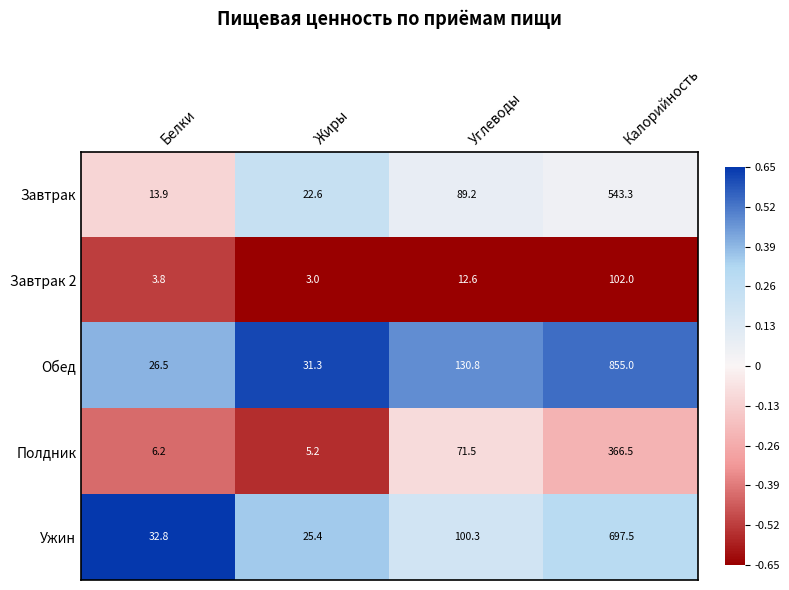

Reading right to left, transcribe all the data shown in this chart.

Завтрак: Калорийность=543.3	Углеводы=89.2	Жиры=22.6	Белки=13.9
Завтрак 2: Калорийность=102.0	Углеводы=12.6	Жиры=3.0	Белки=3.8
Обед: Калорийность=855.0	Углеводы=130.8	Жиры=31.3	Белки=26.5
Полдник: Калорийность=366.5	Углеводы=71.5	Жиры=5.2	Белки=6.2
Ужин: Калорийность=697.5	Углеводы=100.3	Жиры=25.4	Белки=32.8